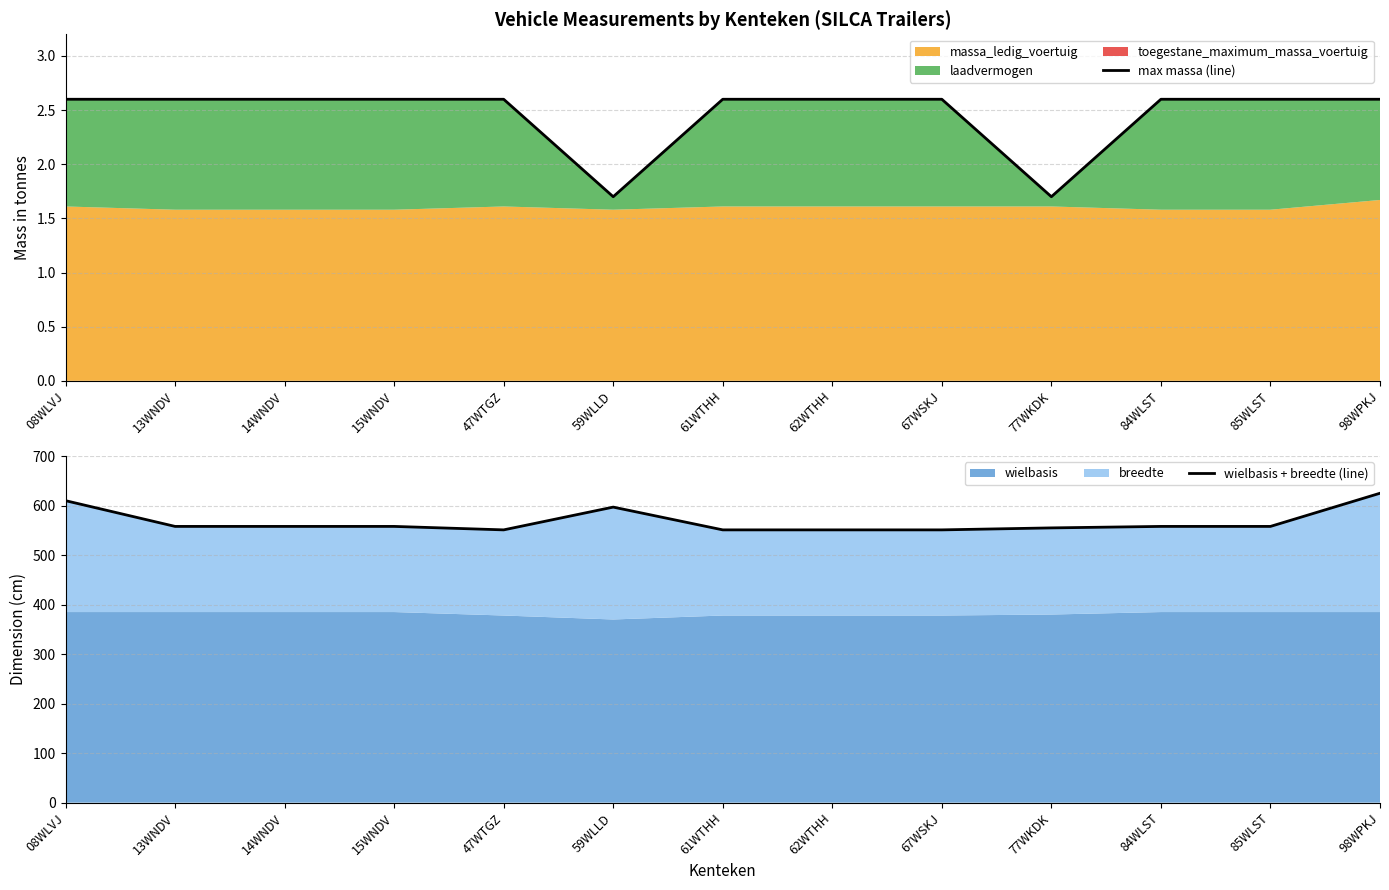

What is the difference between the maximum and minimum values in the max massa (line) series?

0.9